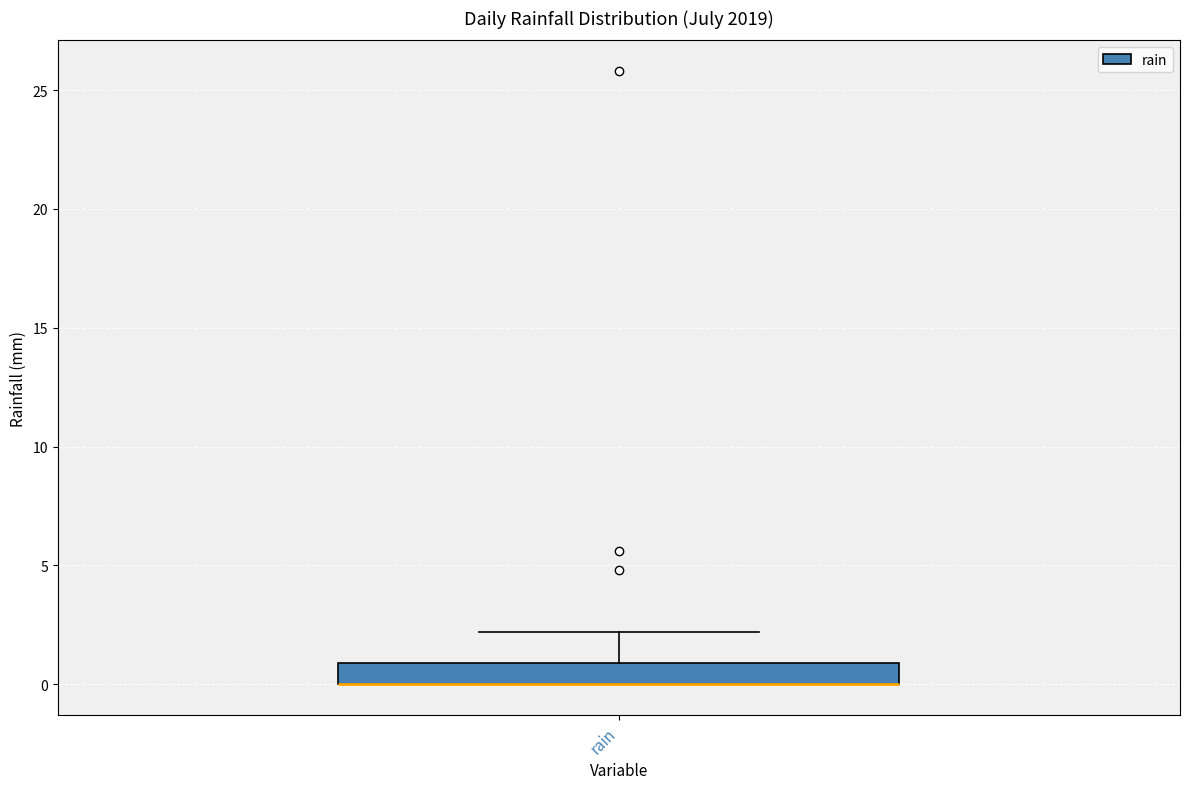

Transcribe this box plot: give where the median line is, the range the box spans, and where the two whiskers end, as read against the y-axis. The values are not printed on the chart, so give them approximately, as read against the axis.

median 0 (drawn on the box's lower edge), box 0 to 1, whiskers 0 to 2